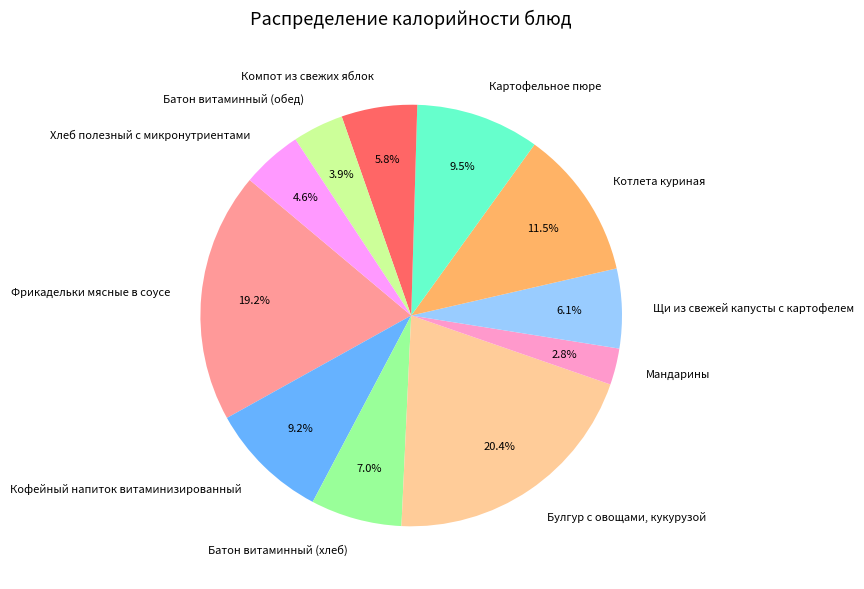

What percentage do Котлета куриная and Щи из свежей капусты с картофелем together represent?

17.6%